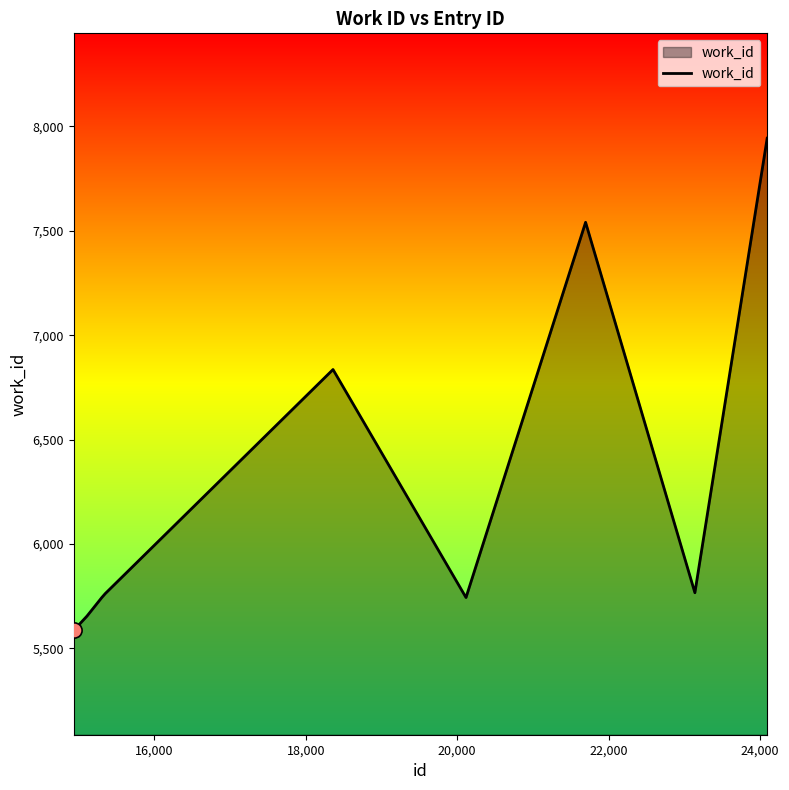

What is the greatest value displayed?

7946